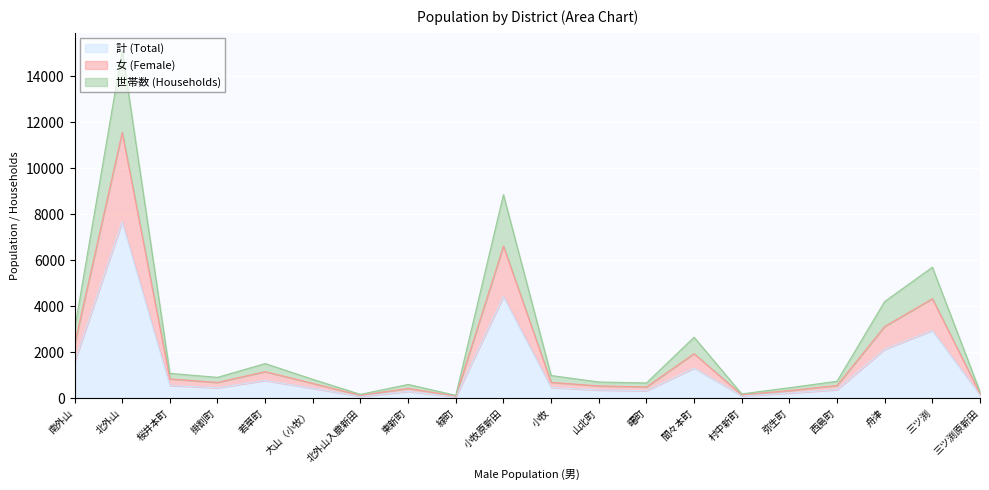

Which series changed the most between 南外山 and 弥生町?

世帯数